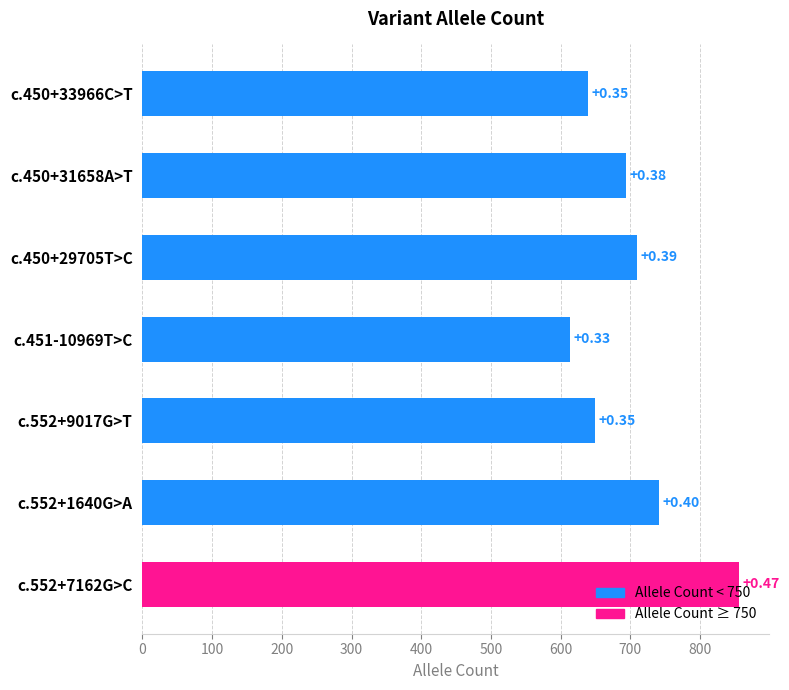

Does the chart contain any negative values?

No